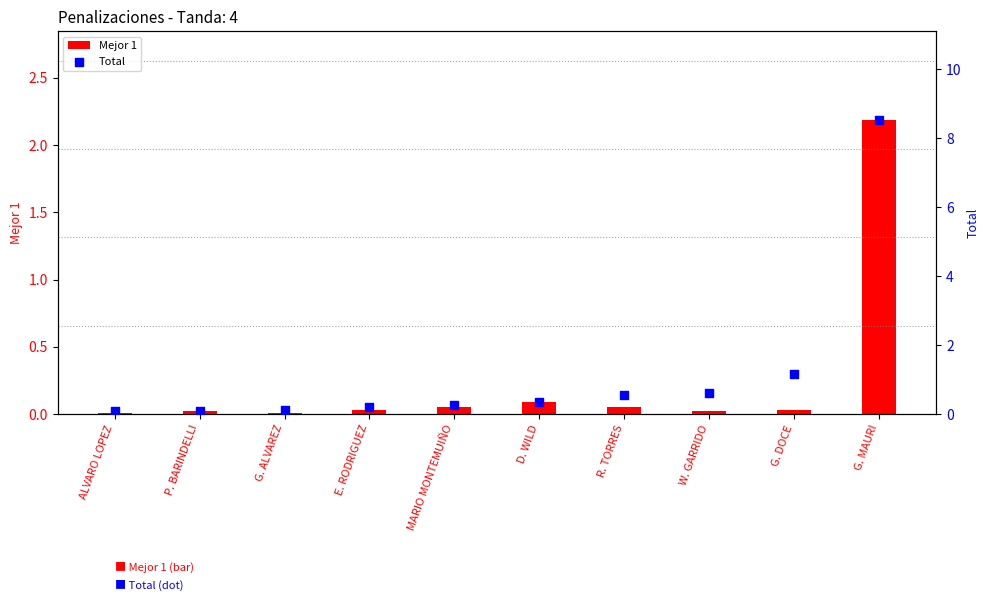

Which series has the largest total across all categories?

Total